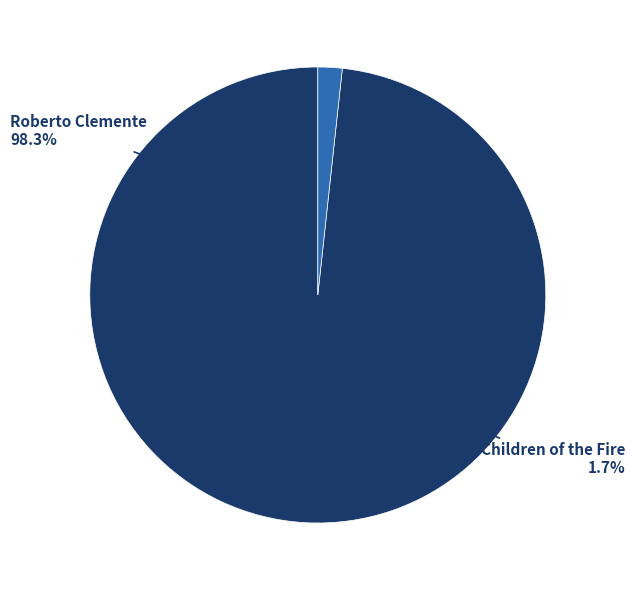

How many slices are in this pie chart?

2